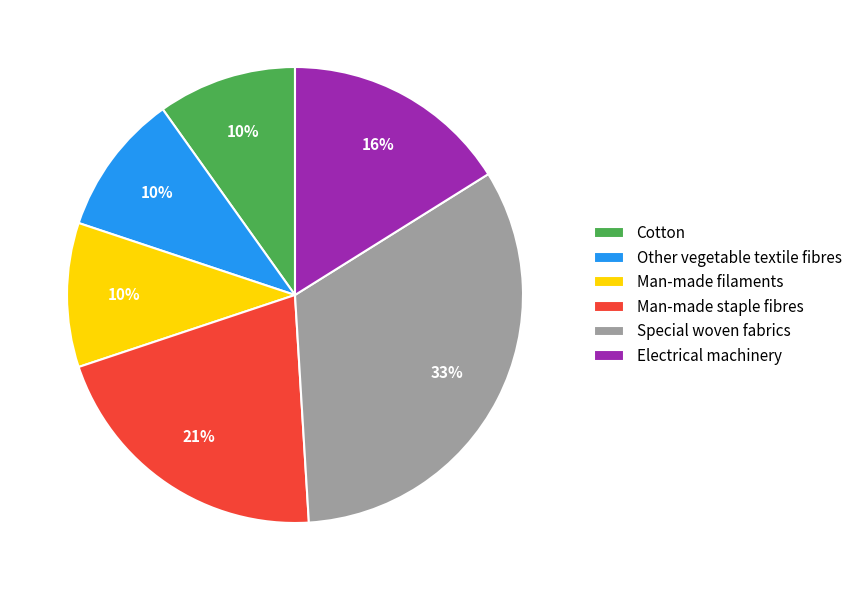

True or false: Special woven fabrics accounts for 7% of the total.

False